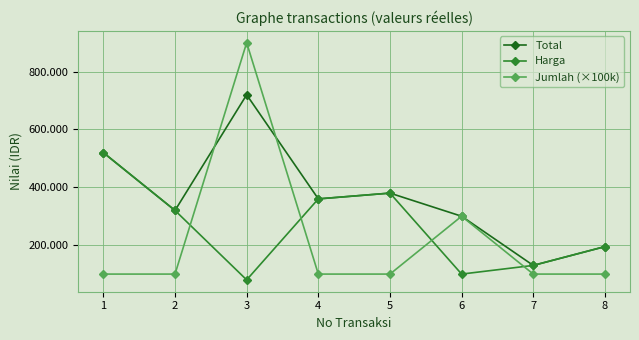

Reading right to left, extract all data points from this chart.

Total: 8=195000	7=130000	6=300000	5=380000	4=360000	3=720000	2=320000	1=520000
Harga: 8=195000	7=130000	6=100000	5=380000	4=360000	3=80000	2=320000	1=520000
Jumlah (×100k): 8=100000	7=100000	6=300000	5=100000	4=100000	3=900000	2=100000	1=100000